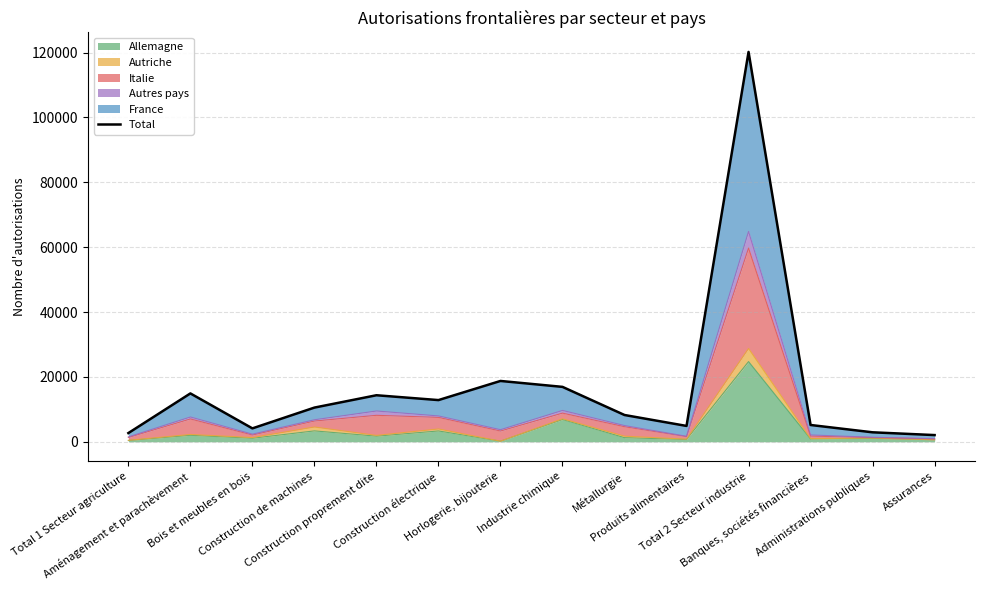

How many data points are above 10545?

6